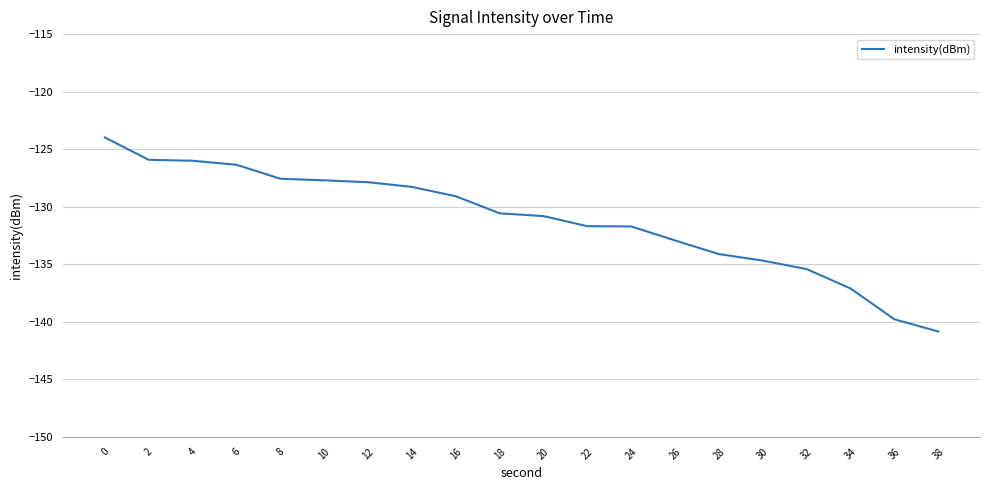

Which label corresponds to the smallest value in the chart?

38